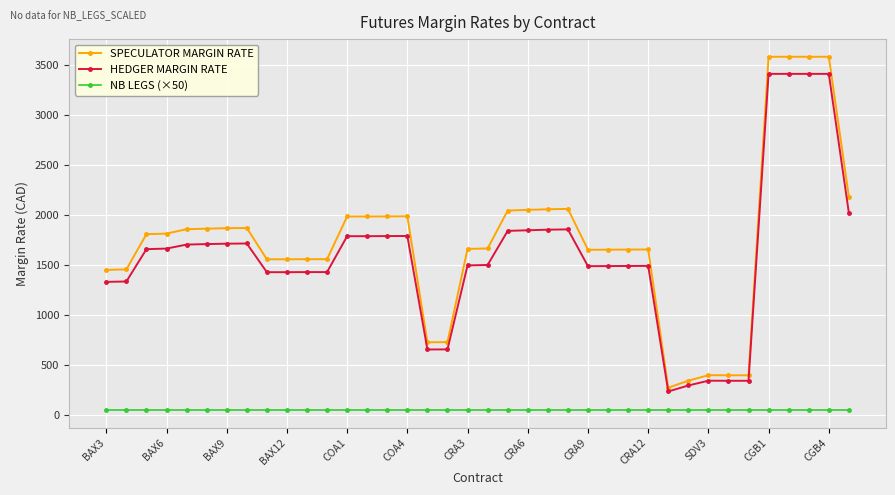

What is the difference between the maximum and second lowest values in the HEDGER MARGIN RATE series?

3116